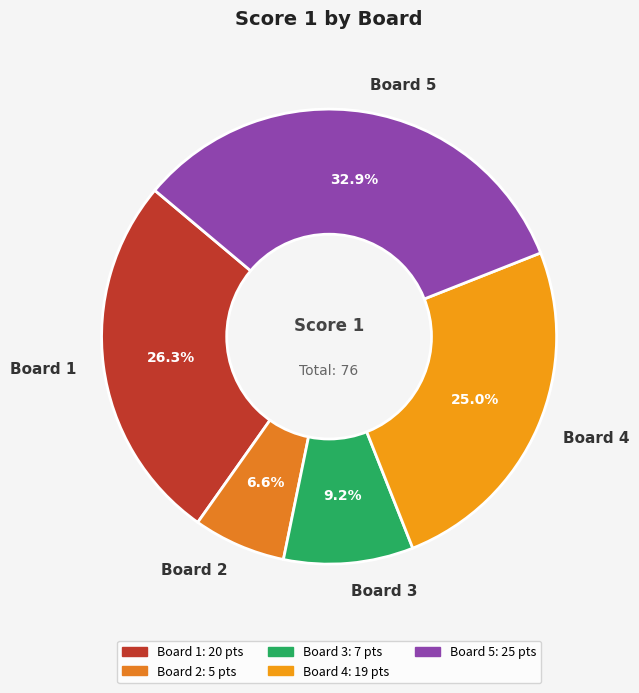

Rank the categories by value from lowest to highest.

Board 2, Board 3, Board 4, Board 1, Board 5